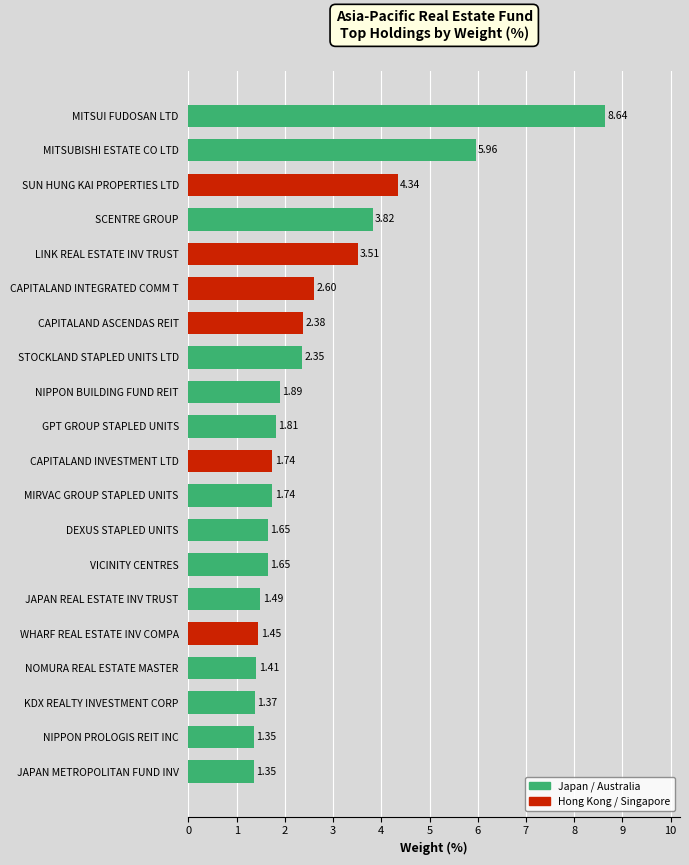

Are the bars horizontal?

Yes